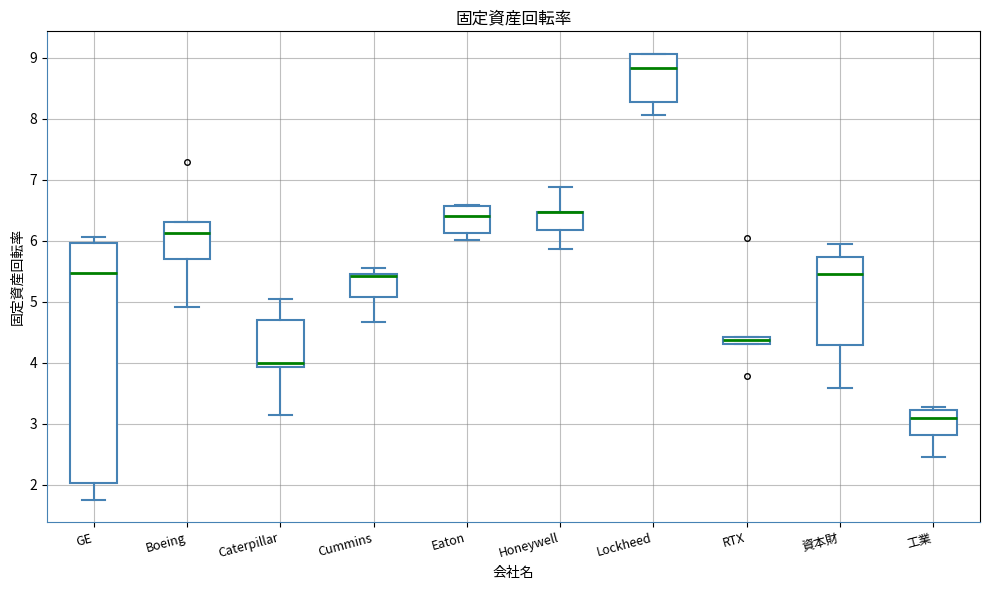

Which box is the tallest, from its lower edge to its upper edge?

GE